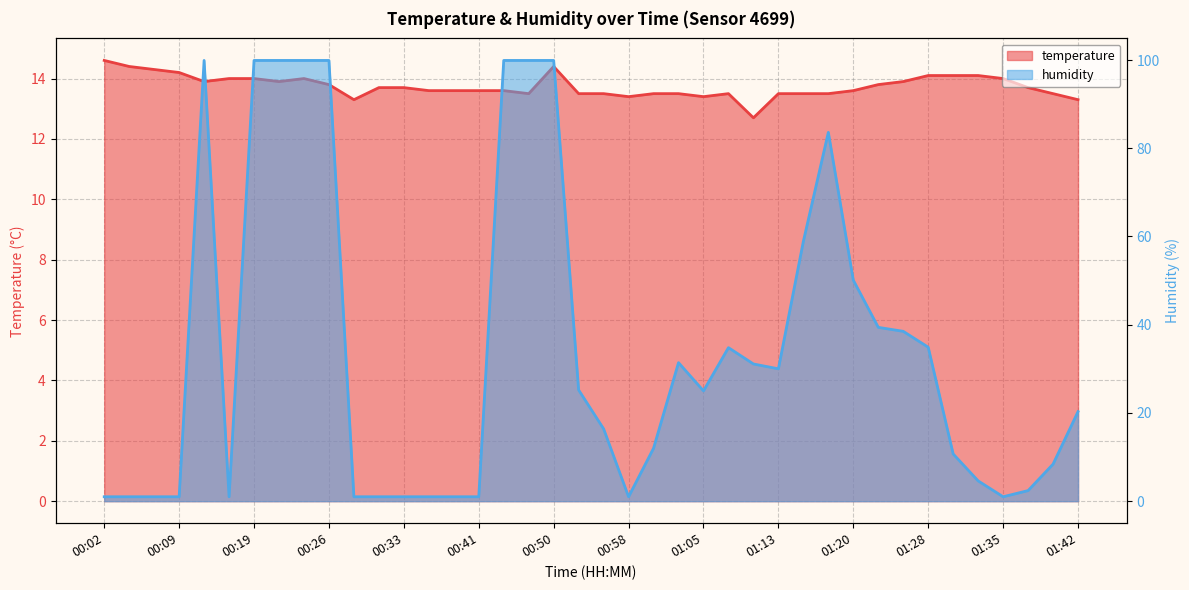

What is the smallest value displayed?

1.0